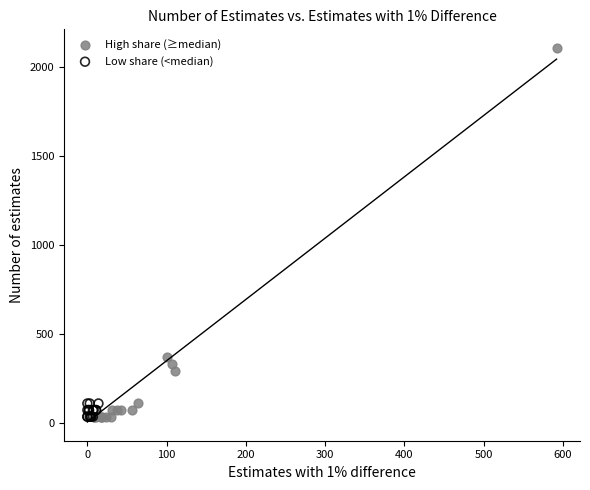

Which series has the largest Y range (max minus min)?

High share (≥median)